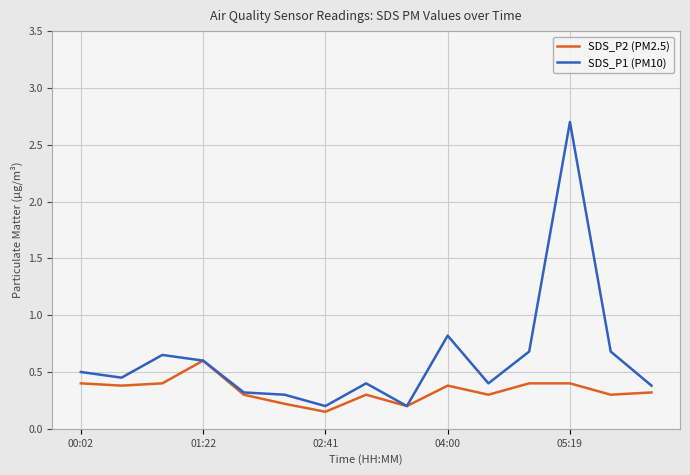

List the series in order of their overall mean, lowest first.

SDS_P2 (PM2.5), SDS_P1 (PM10)